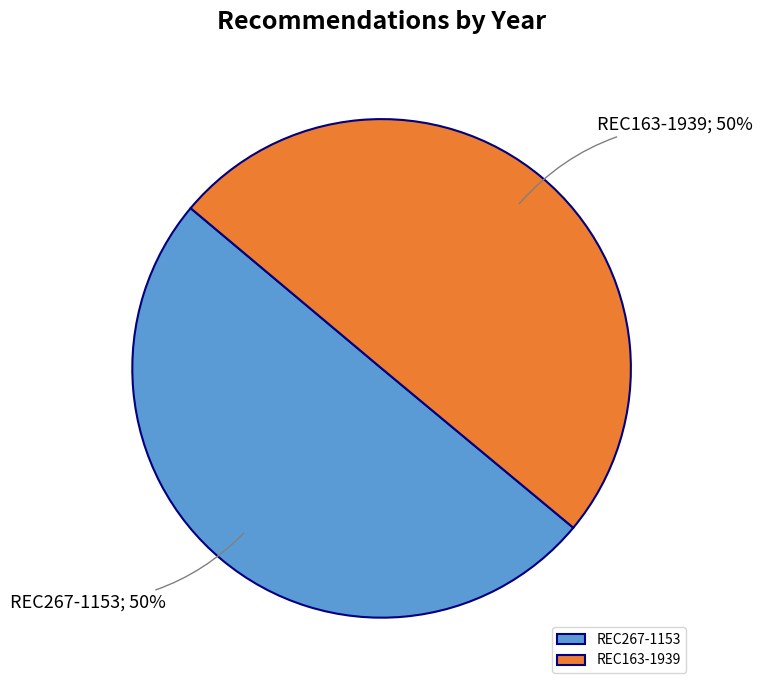

To the nearest percent, what is the combined percentage of REC163-1939 and REC267-1153?

100%